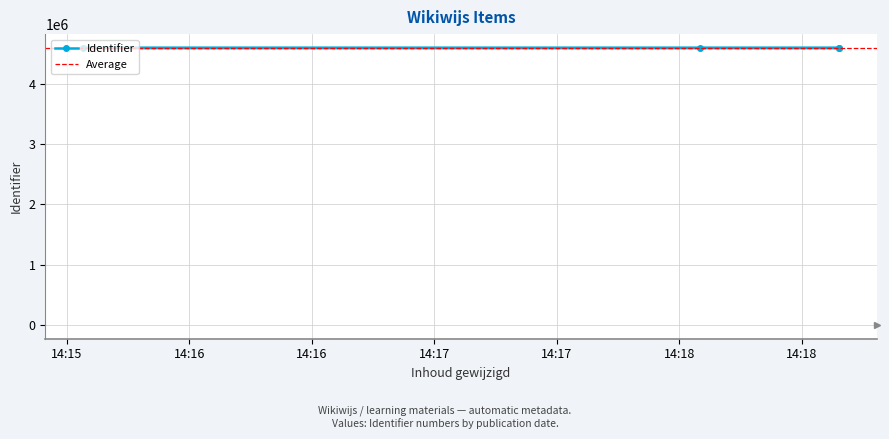

Approximately how many times larger is the value at 2018-09-07 14:18:39 compared to 2018-09-07 14:18:05?

1.0